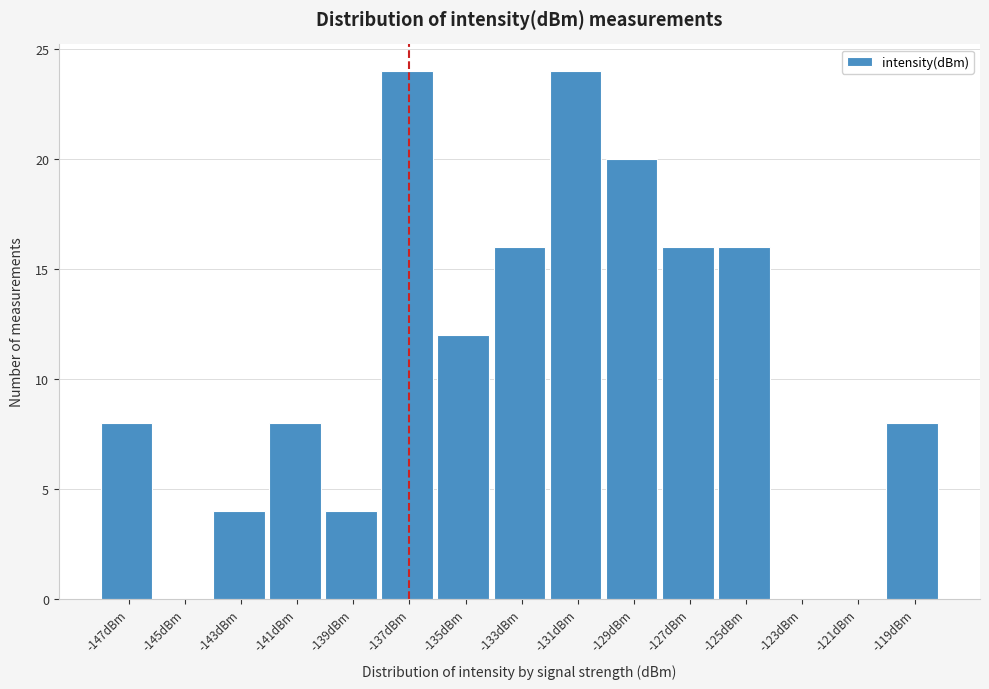

Reading right to left, what are all the values shown in this chart?

-119dBm=8	-121dBm=0	-123dBm=0	-125dBm=16	-127dBm=16	-129dBm=20	-131dBm=24	-133dBm=16	-135dBm=12	-137dBm=24	-139dBm=4	-141dBm=8	-143dBm=4	-145dBm=0	-147dBm=8